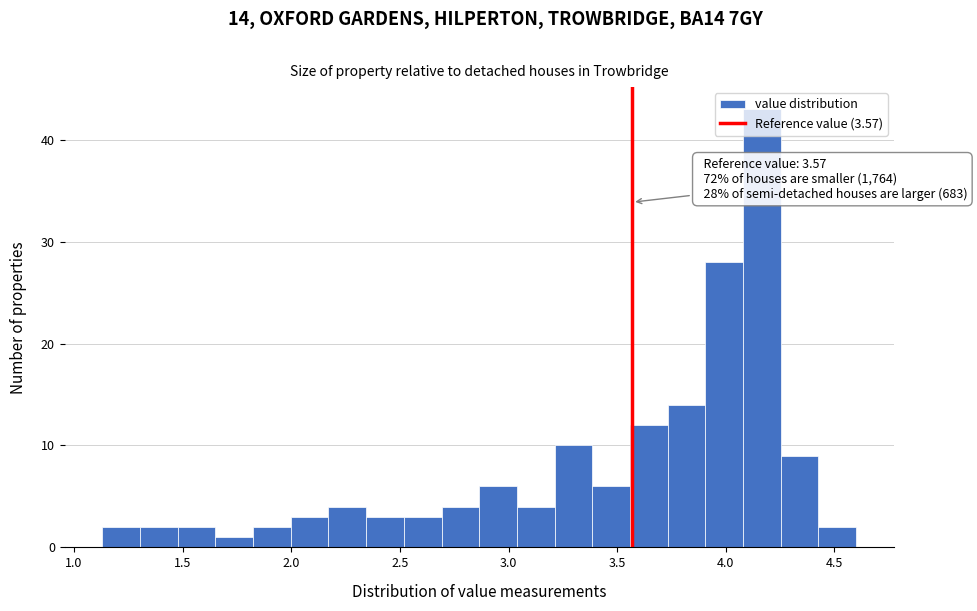

Around what value on the x-axis is the tallest bar? Give the approximate position of its centre, as read against the axis.

4.15